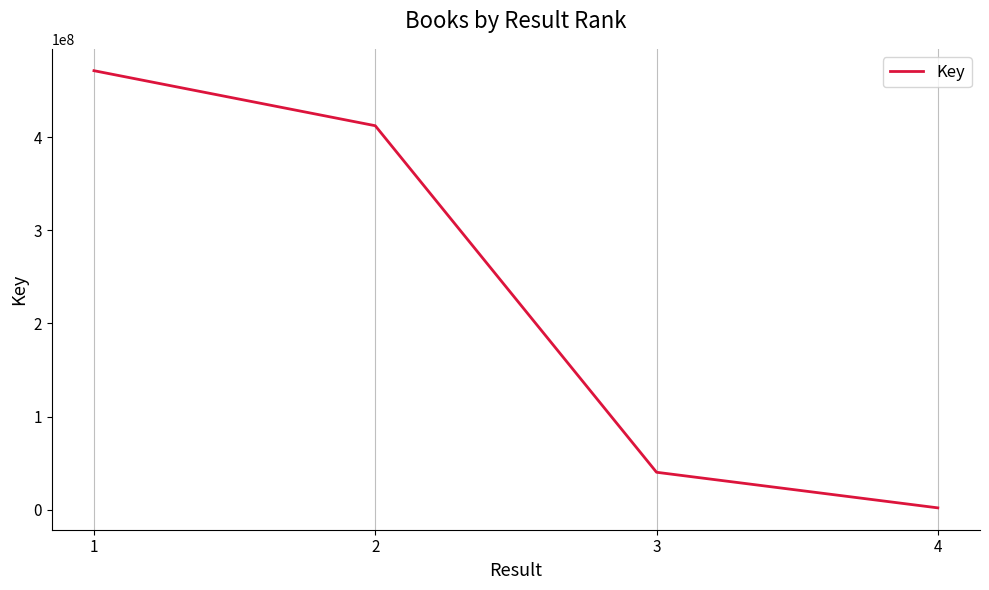

Where is the data nearest to the value 236754098?

2